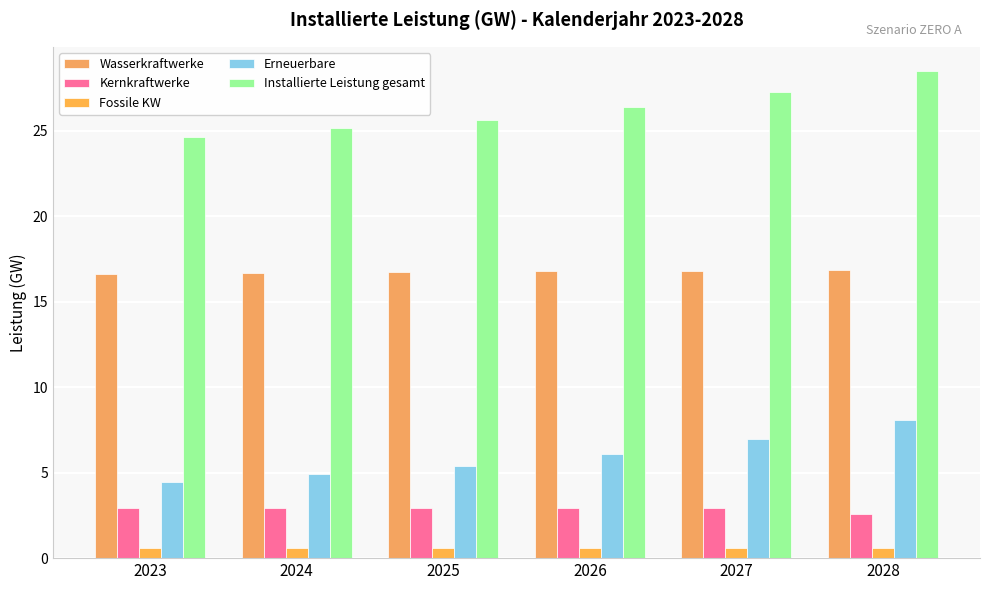

Count the number of data series in this chart.

5